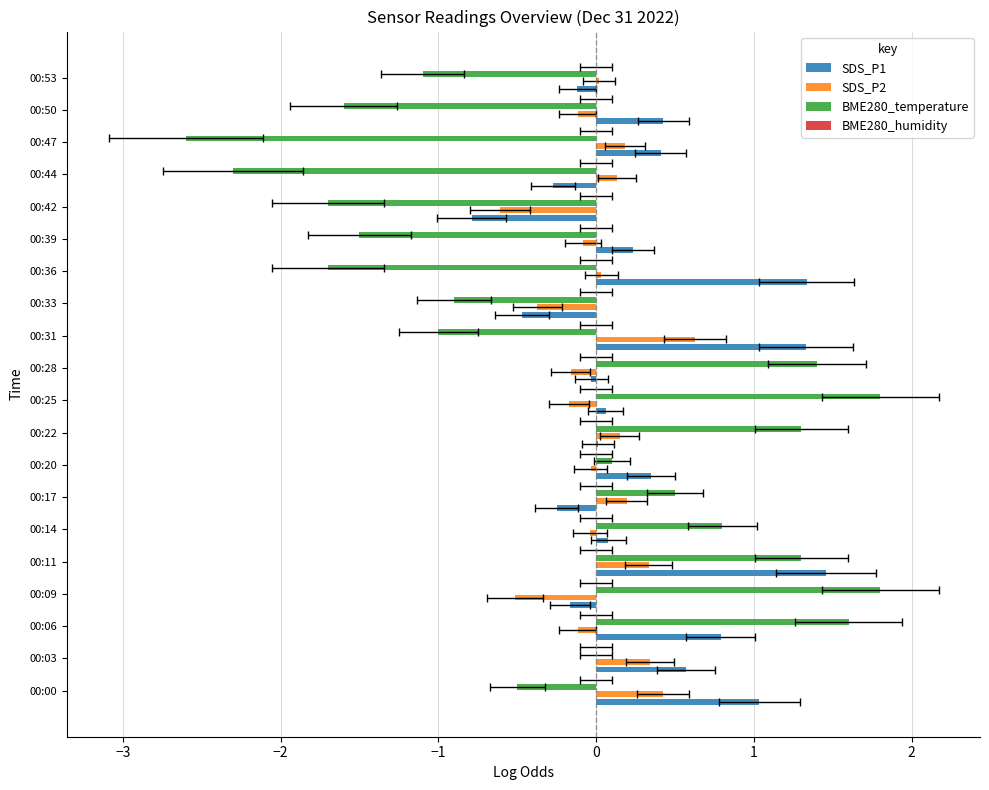

What is the minimum value shown in the chart?

-2.6